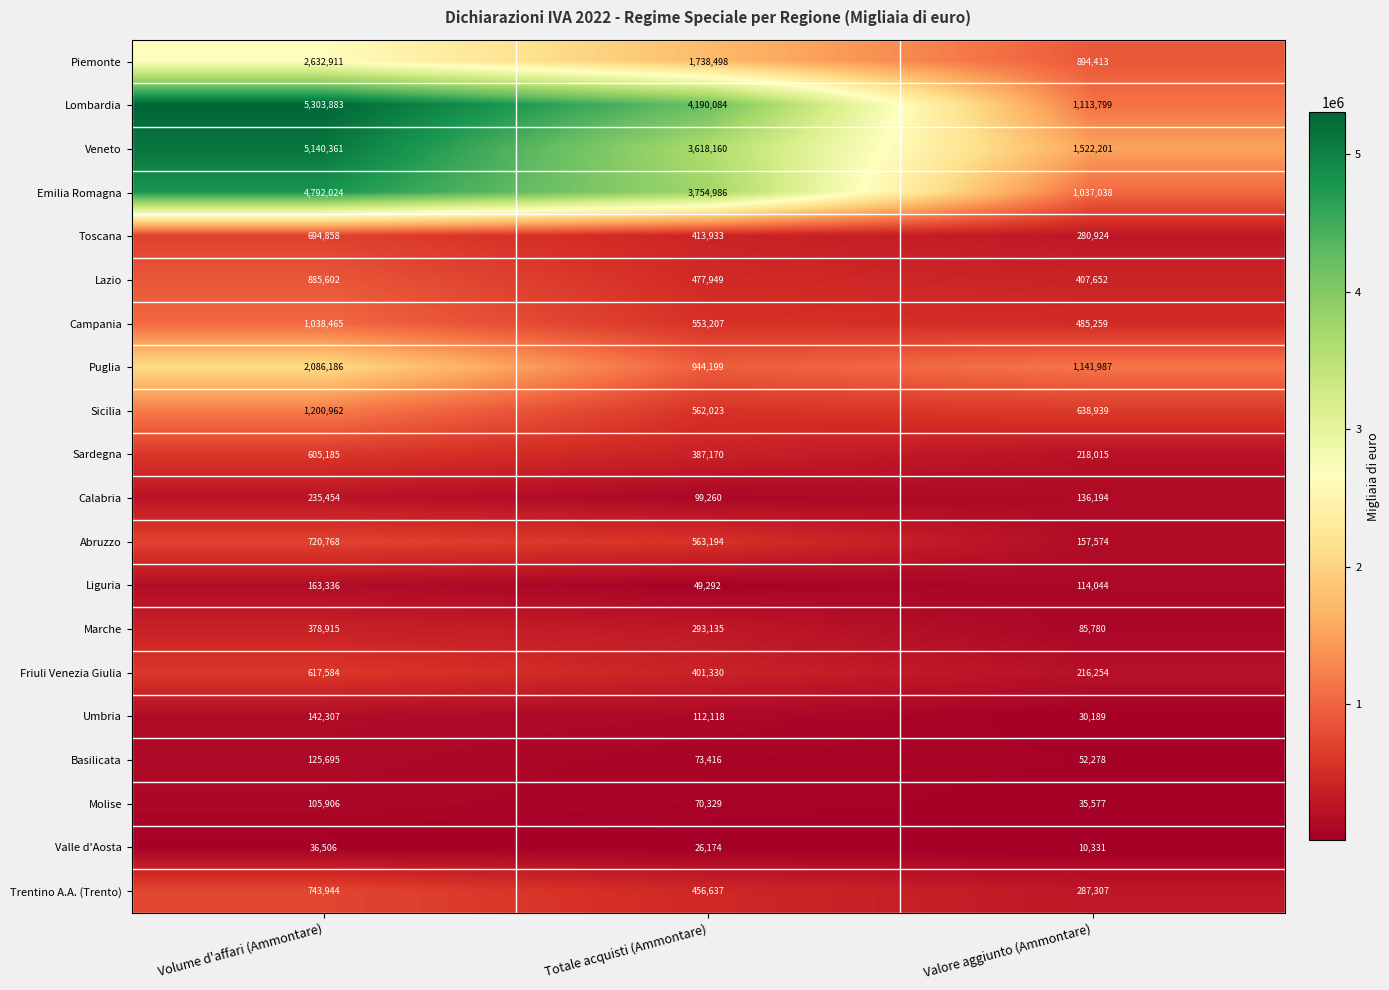

What is the approximate value of Trentino A.A. (Trento) at Totale acquisti (Ammontare), to the nearest 10?

456640